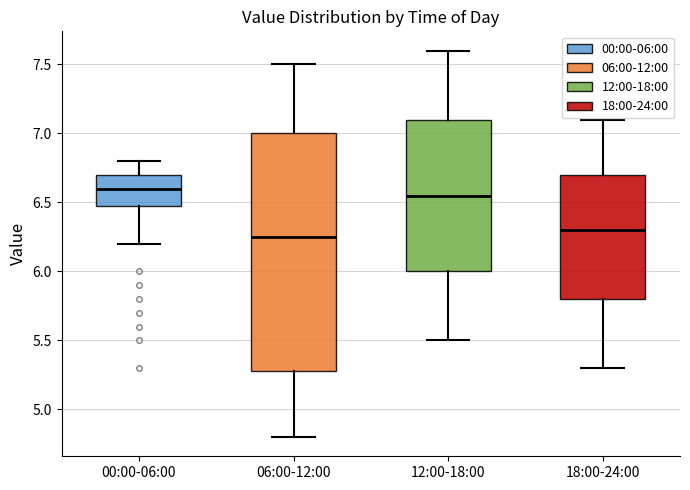

Which box is the tallest, from its lower edge to its upper edge?

06:00-12:00